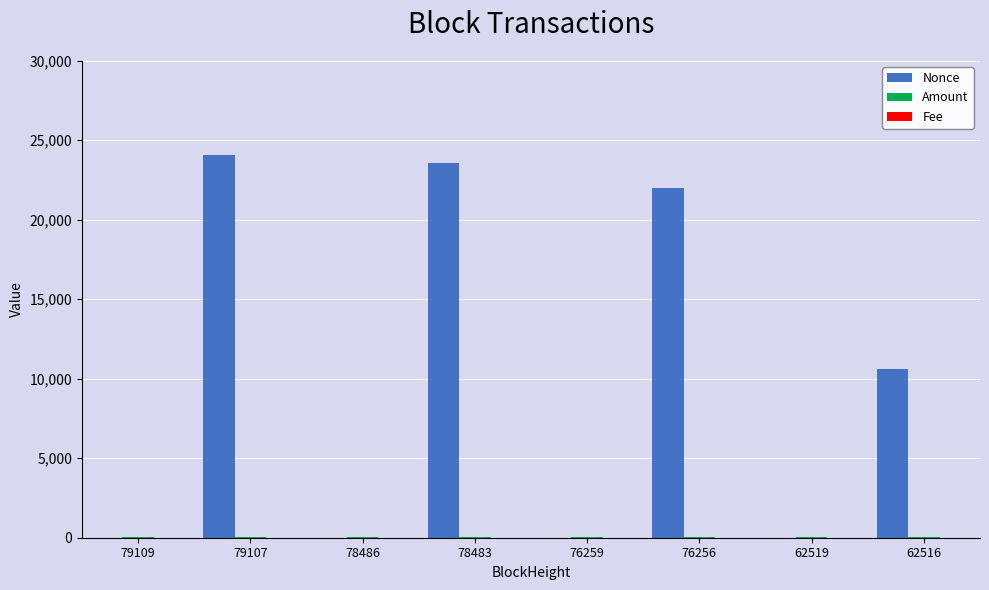

How many data points does each series have?

8